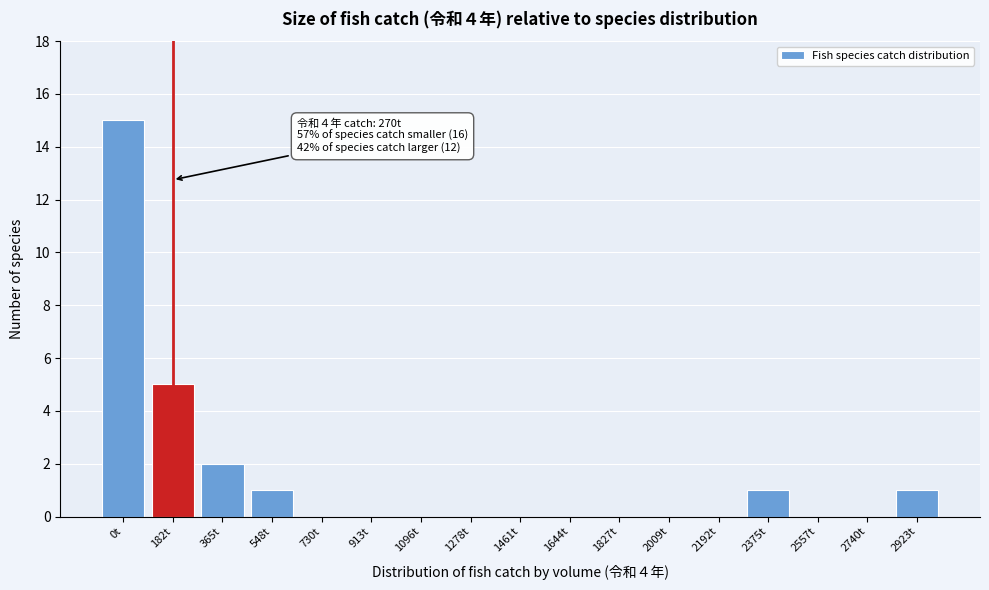

Reading left to right, transcribe all the data shown in this chart.

0t=15	182t=5	365t=2	548t=1	730t=0	913t=0	1096t=0	1278t=0	1461t=0	1644t=0	1827t=0	2009t=0	2192t=0	2375t=1	2557t=0	2740t=0	2923t=1